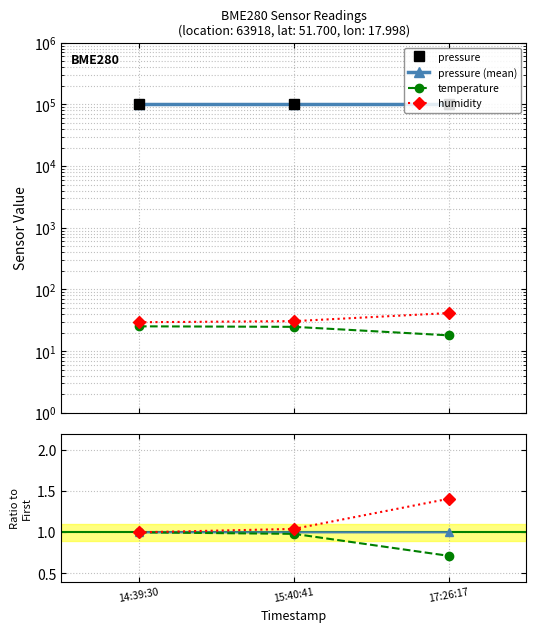

At which category is the sum across all series the highest?

17:26:17